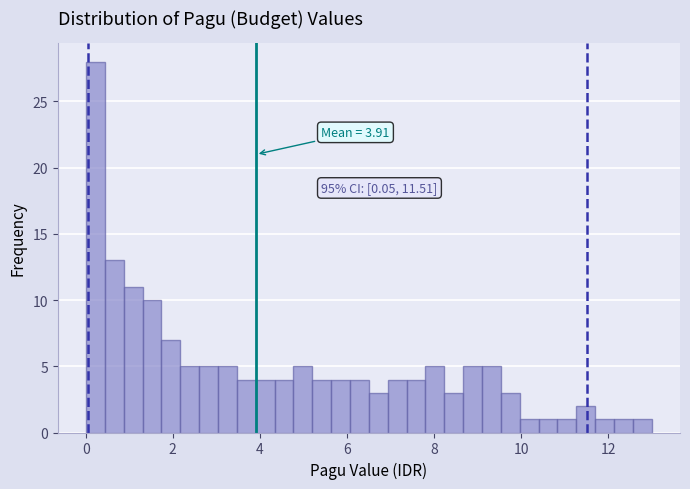

Around what value on the x-axis is the tallest bar? Give the approximate position of its centre, as read against the axis.

0.2